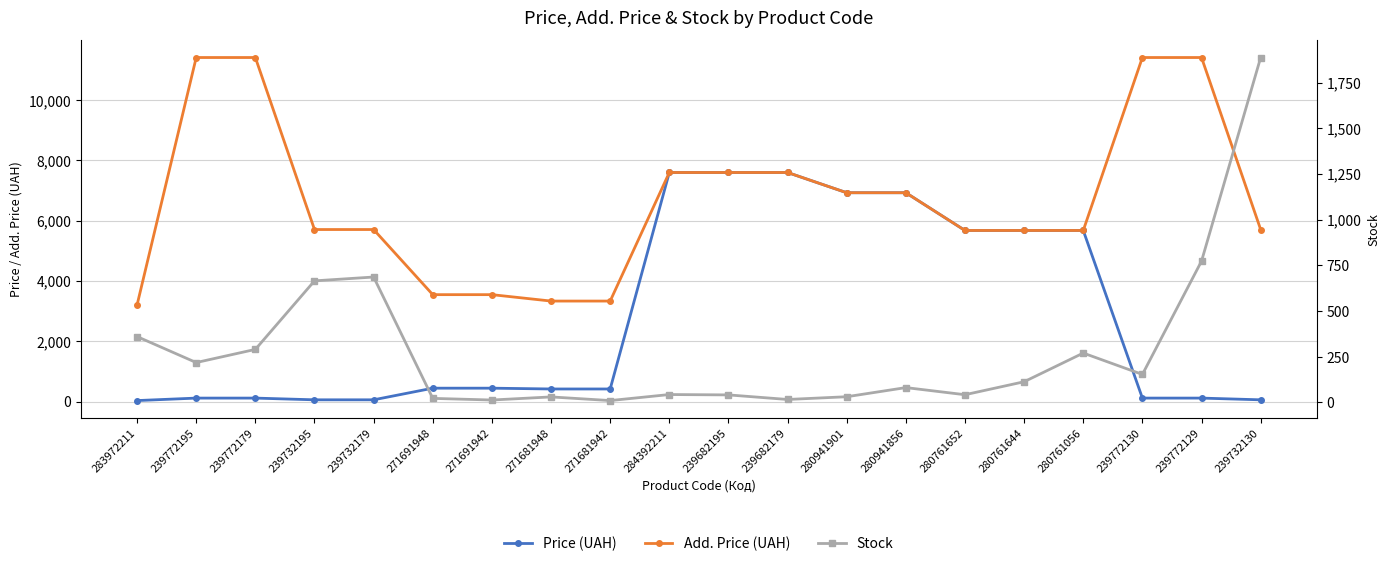

What is the total value across all series at 284392211?

15236.1